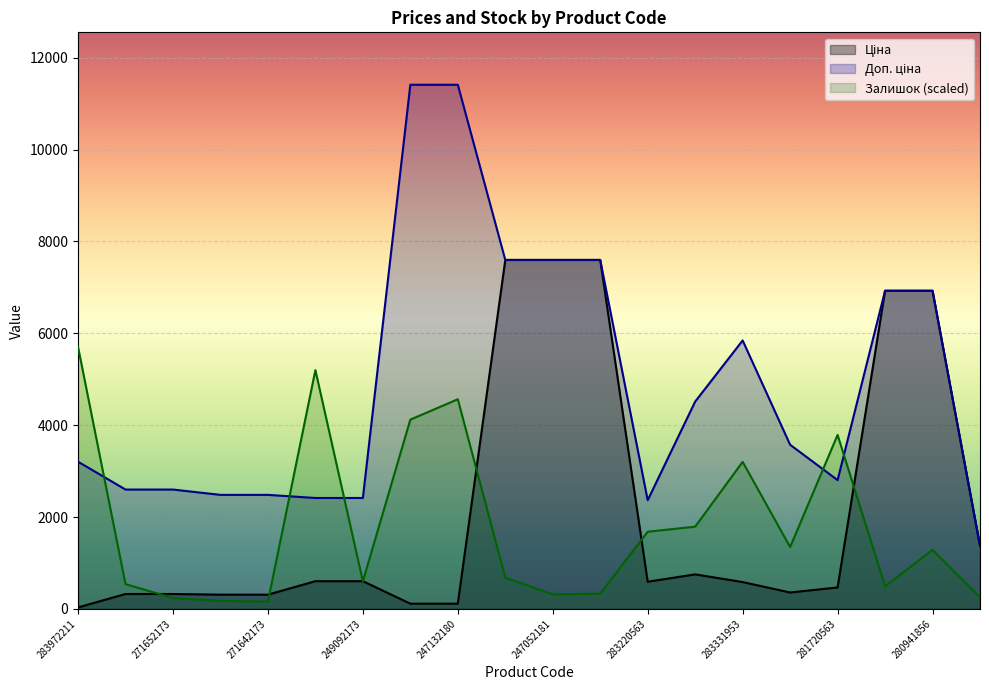

Between 247132181 and 247132180, which series saw the biggest shift?

Залишок